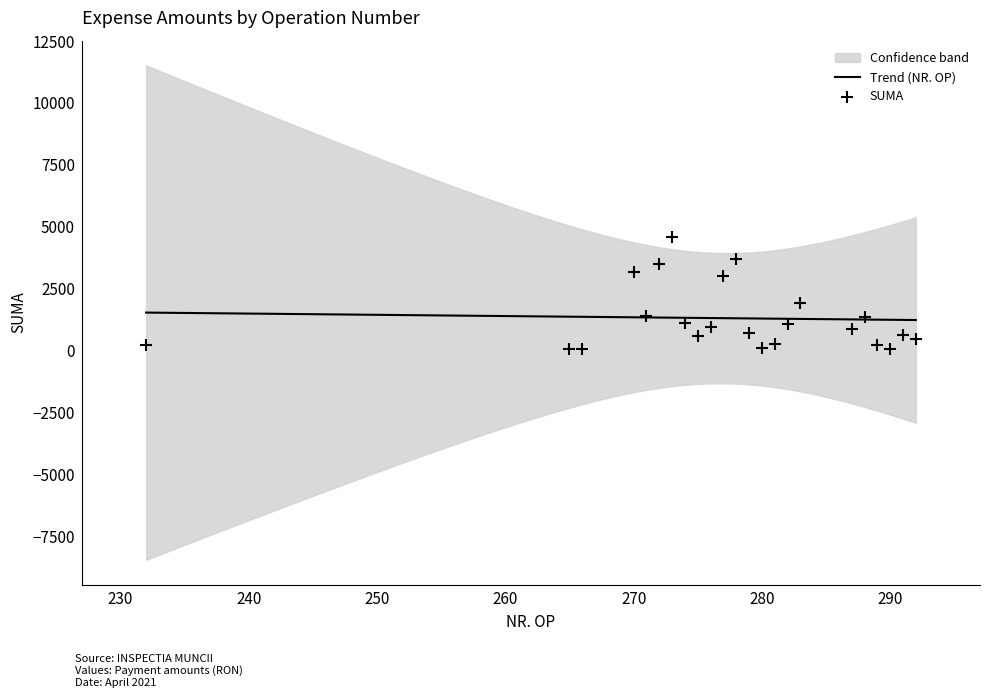

What is the change in value from 276 to 288?

+396.9